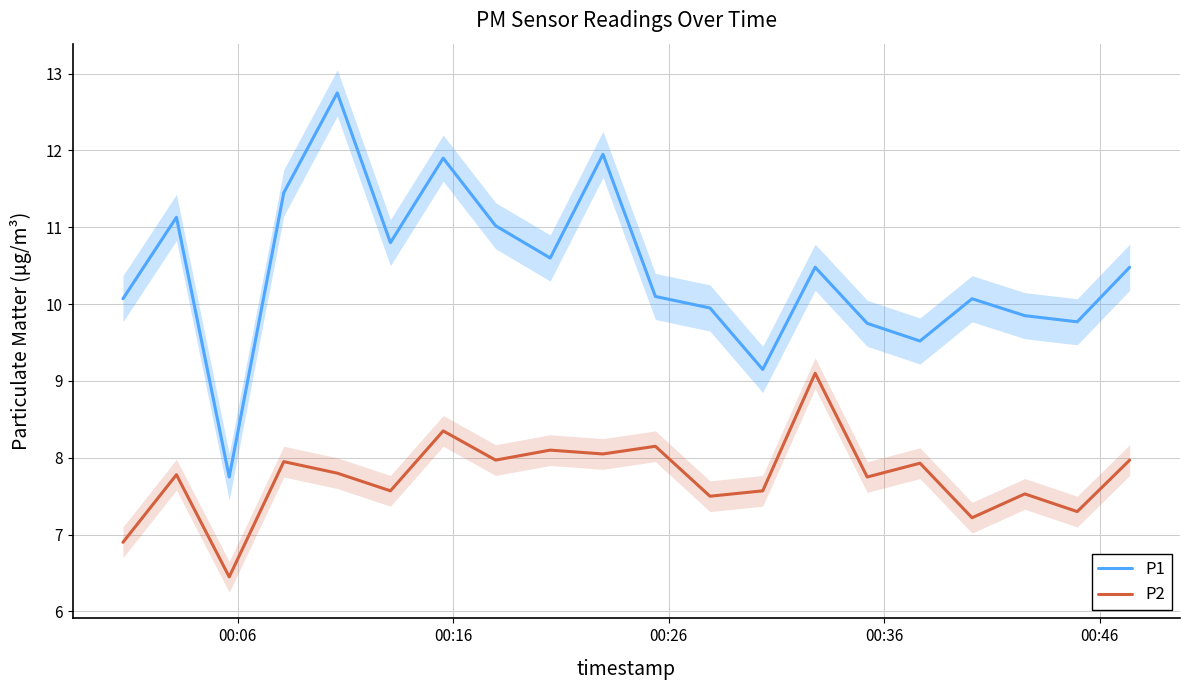

How many interior local peaks does the P1 series have?

6